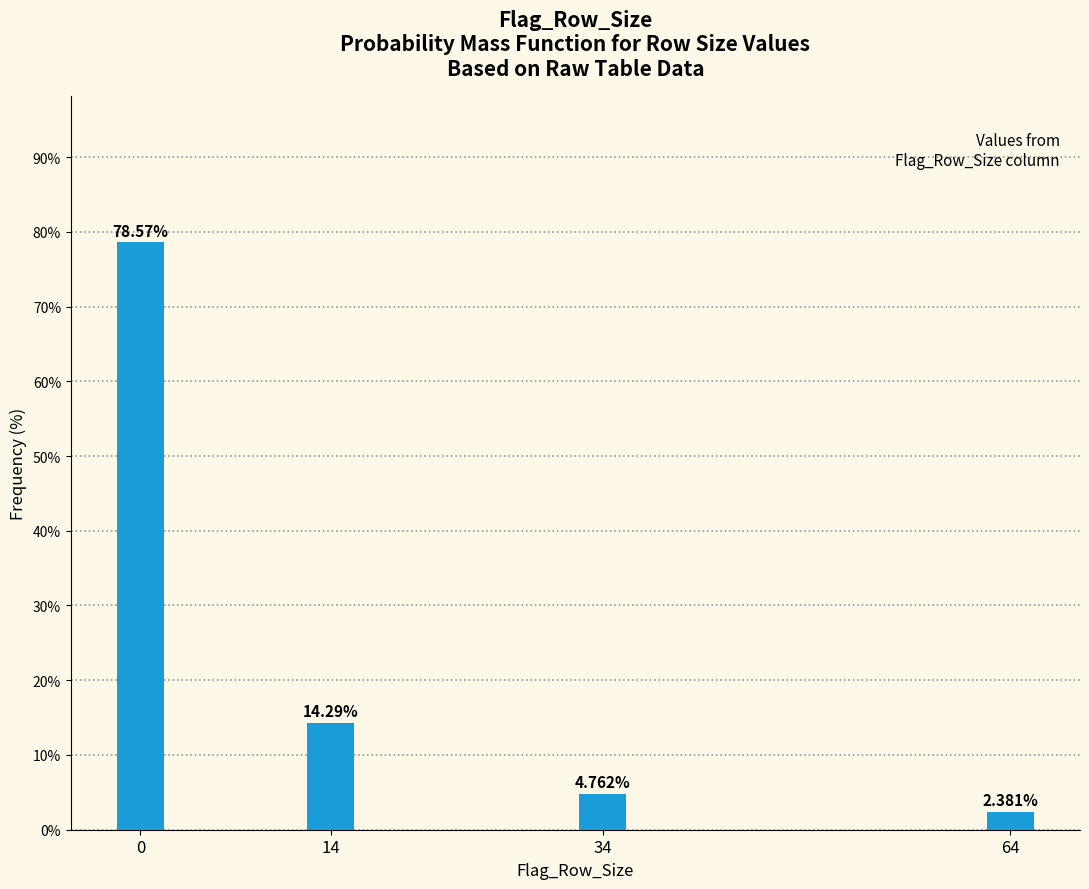

What is the change in value from 0 to 34?

-73.8